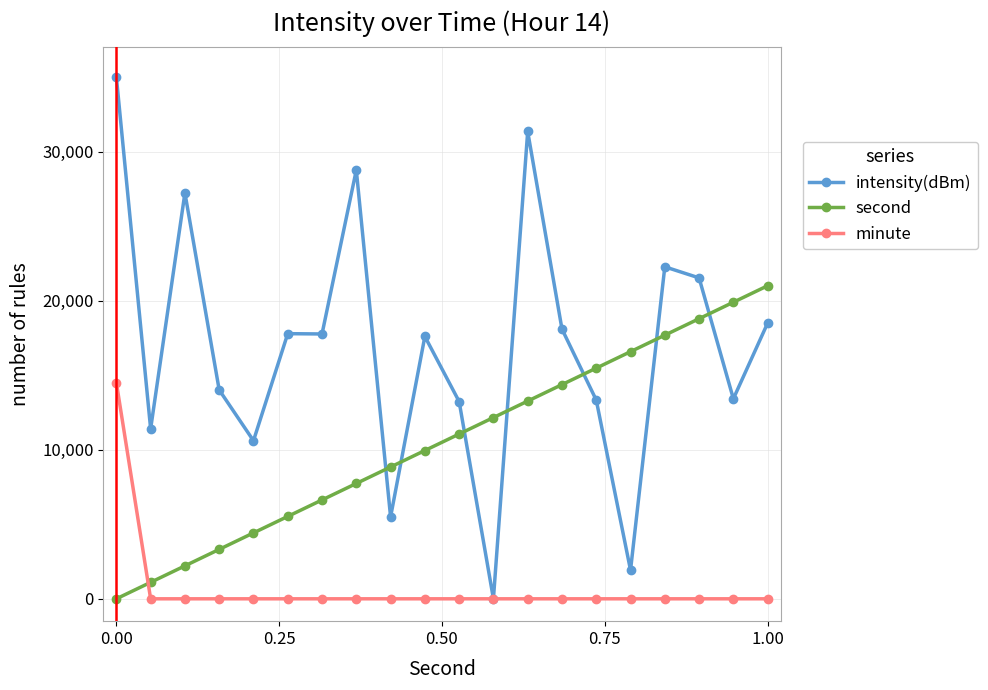

How many distinct data groups are displayed?

3